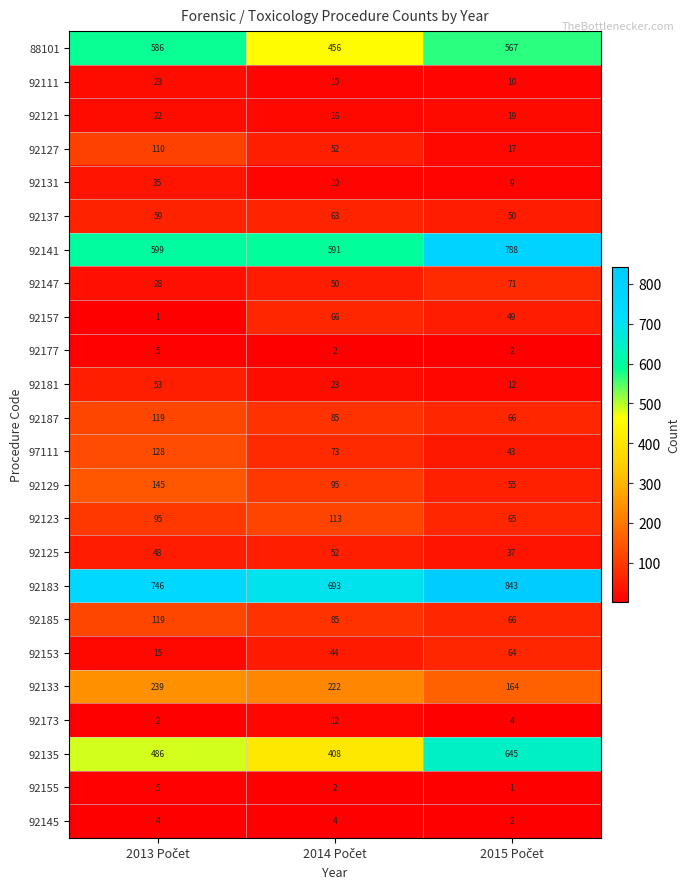

Which series has the widest spread of values?

92135